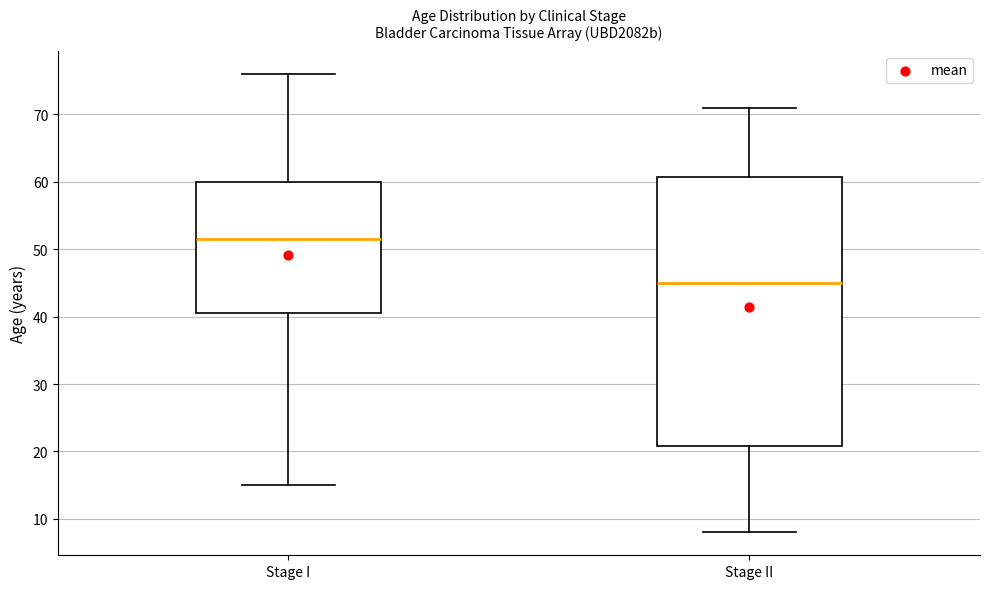

Where does the upper whisker of the box for Stage II end on the y-axis? The values are not printed on the chart, so give them approximately, as read against the axis.

71